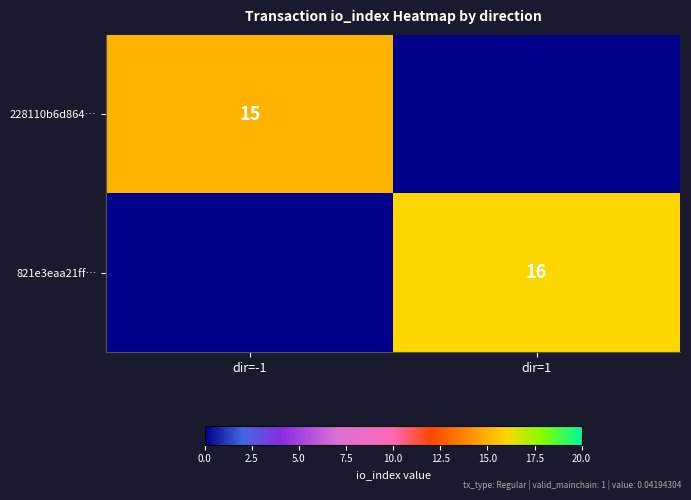

The value of 821e3eaa21ff… at dir=1 is 16. True or false?

True